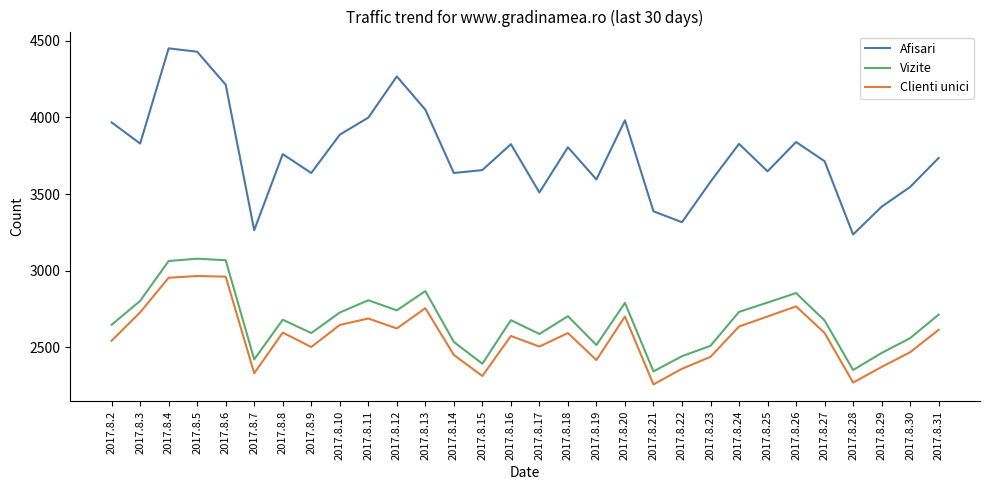

How many values in the Afisari series are below 3761?

15